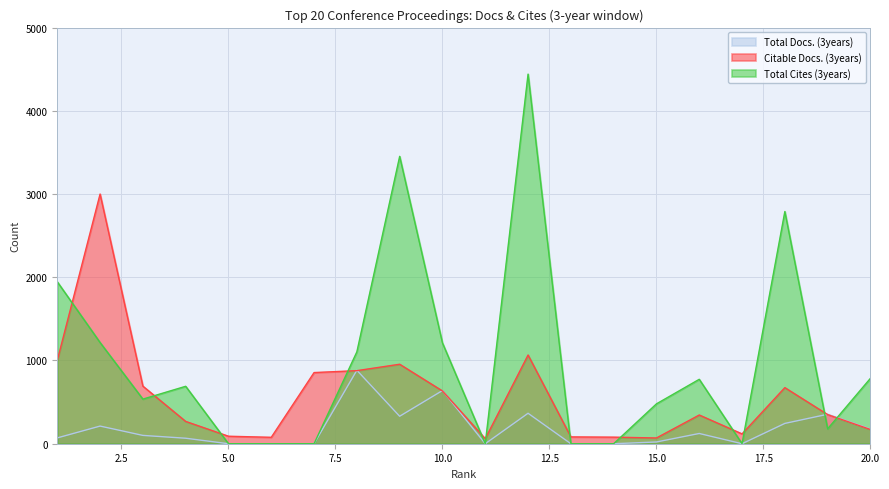

How many lines are shown in the chart?

3